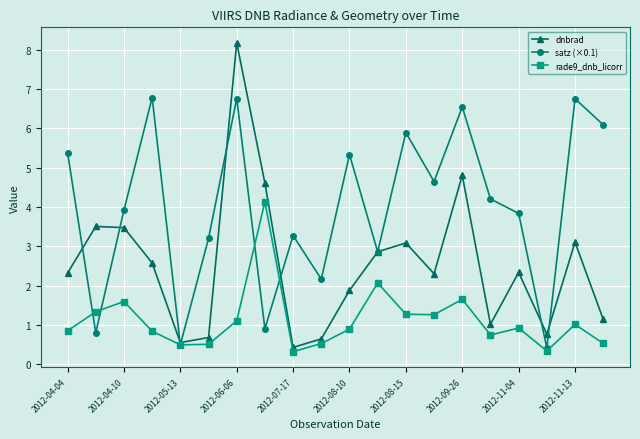

At how many categories does at least one series exceed 0?

20